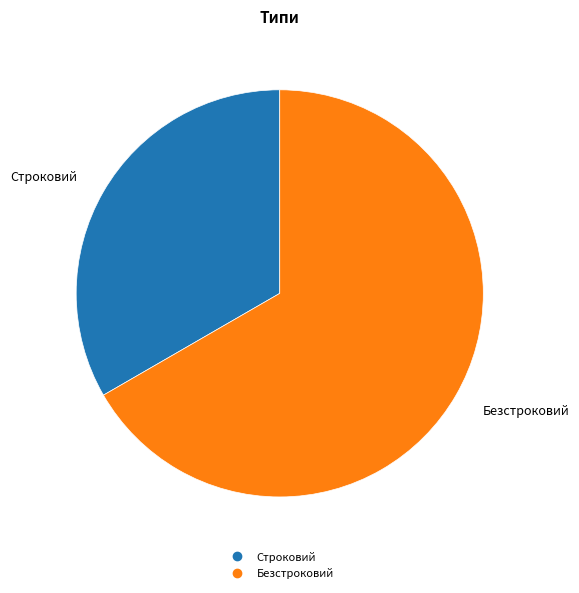

Which slice is the largest?

Безстроковий